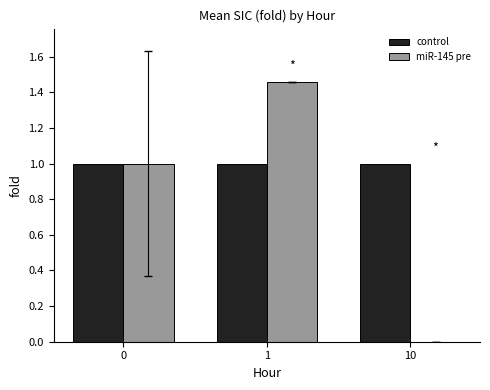

True or false: control has a value of 1.6 at 0.

False